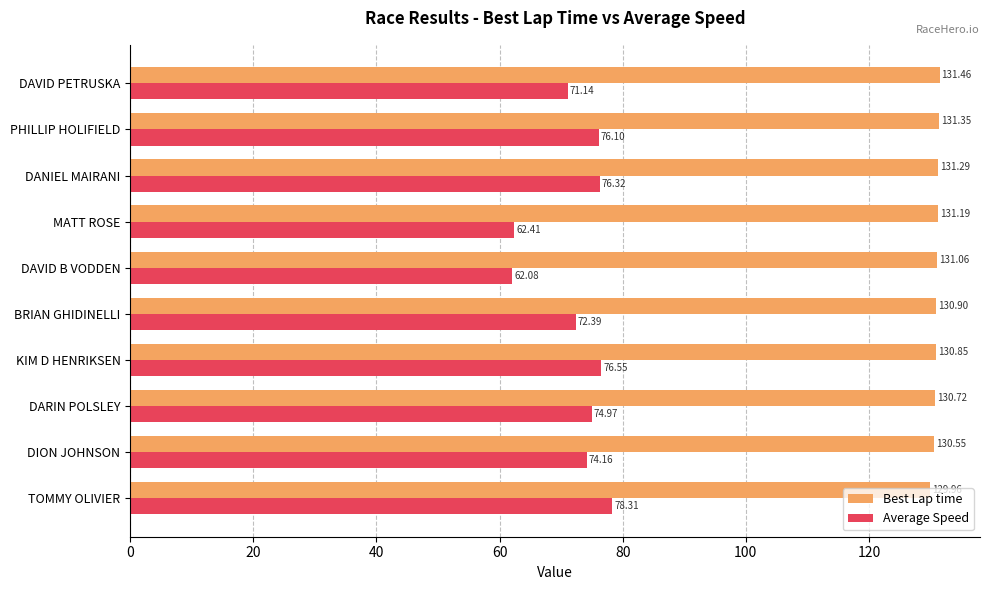

Rank the series by their average value, from lowest to highest.

Average Speed, Best Lap time